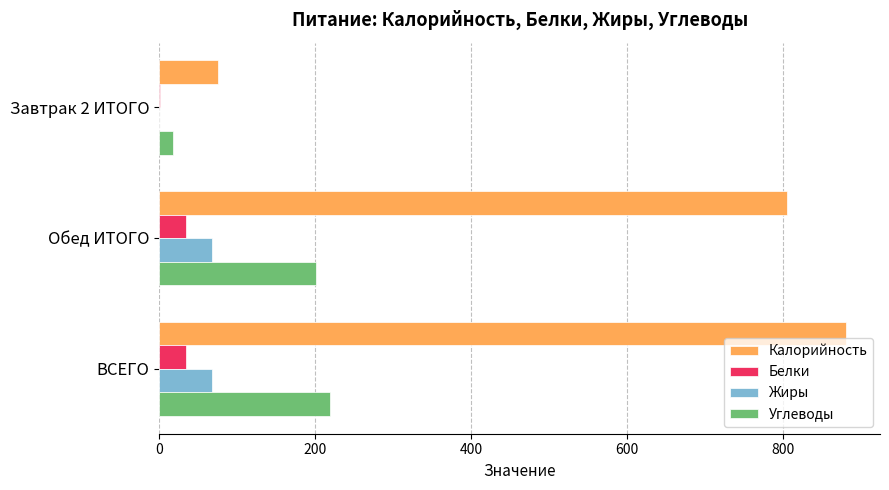

The value of Жиры at Обед ИТОГО is 29.5. True or false?

False